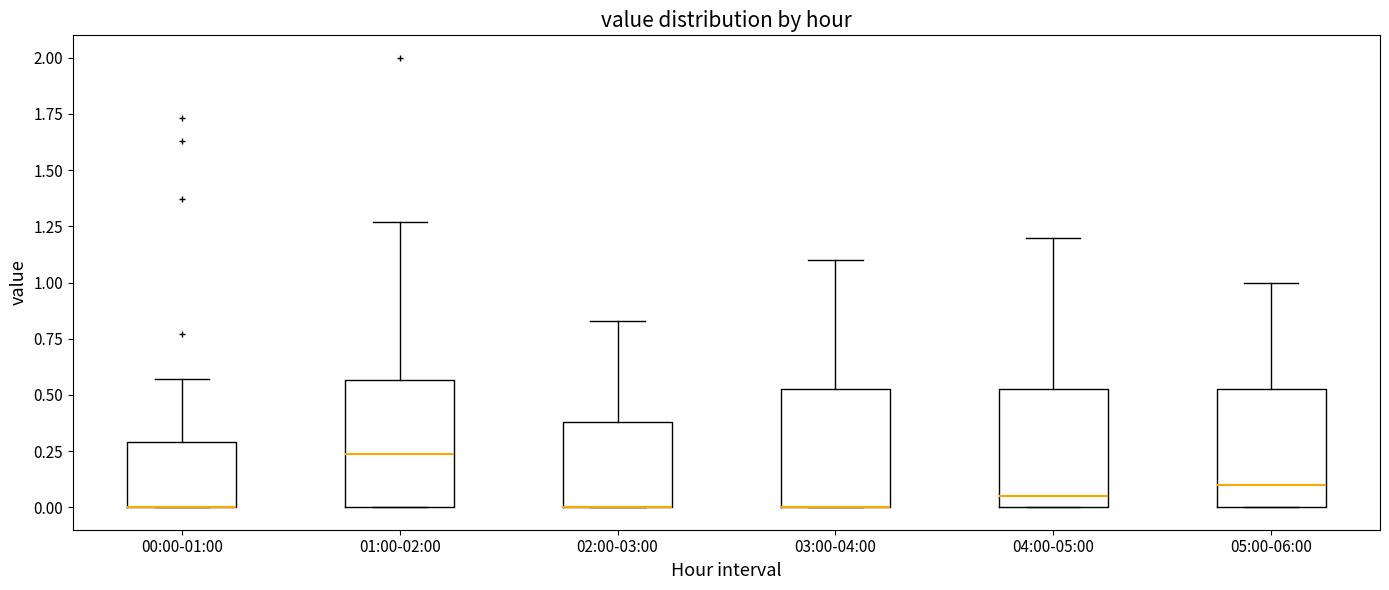

Reading left to right, transcribe this box plot: for each box, give where its median line is, the range the box spans, and where its two whiskers end, as read against the y-axis. The values are not printed on the chart, so give them approximately, as read against the axis.

00:00-01:00: median 0.00 (drawn on the box's lower edge), box 0.00 to 0.30, whiskers 0.00 to 0.55
01:00-02:00: median 0.25, box 0.00 to 0.55, whiskers 0.00 to 1.25
02:00-03:00: median 0.00 (drawn on the box's lower edge), box 0.00 to 0.40, whiskers 0.00 to 0.85
03:00-04:00: median 0.00 (drawn on the box's lower edge), box 0.00 to 0.55, whiskers 0.00 to 1.10
04:00-05:00: median 0.05, box 0.00 to 0.55, whiskers 0.00 to 1.20
05:00-06:00: median 0.10, box 0.00 to 0.55, whiskers 0.00 to 1.00